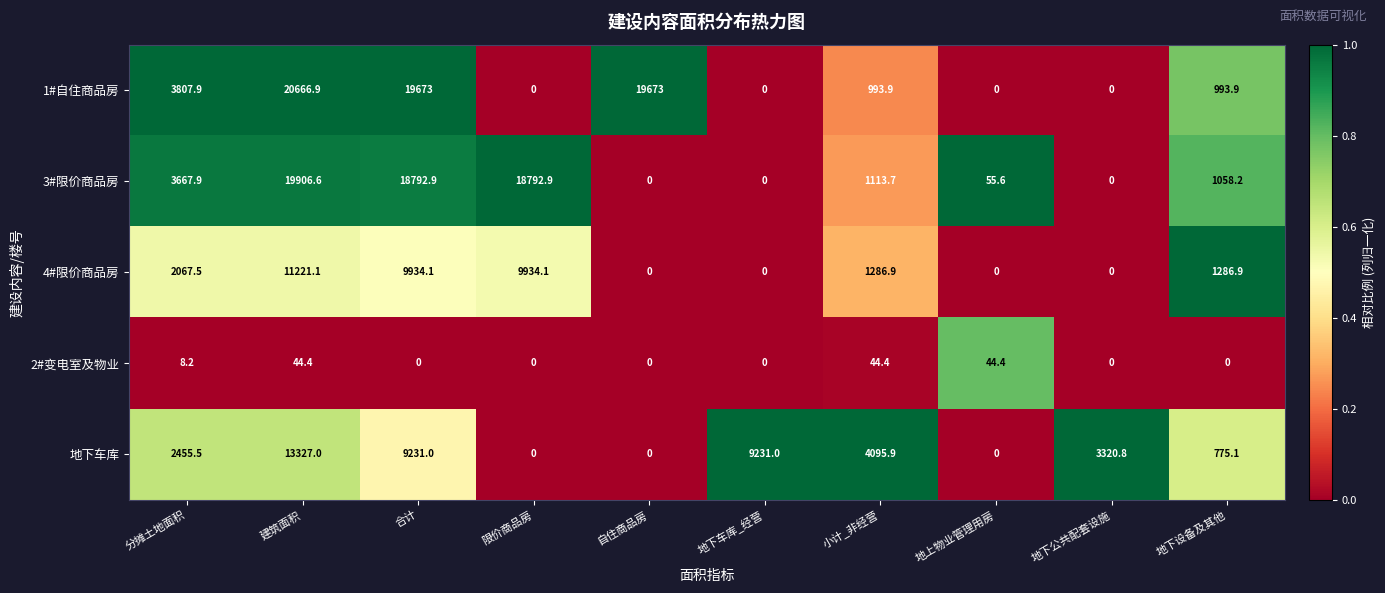

Which category has the highest value in the 1#自住商品房 series?

建筑面积